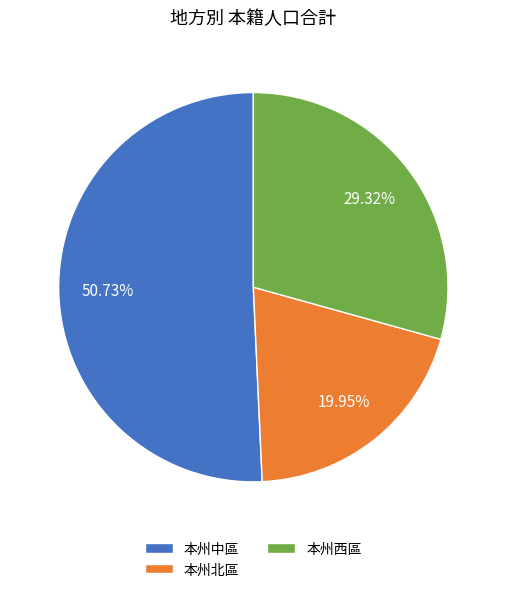

To the nearest percent, what portion does 本州中區 represent?

51%